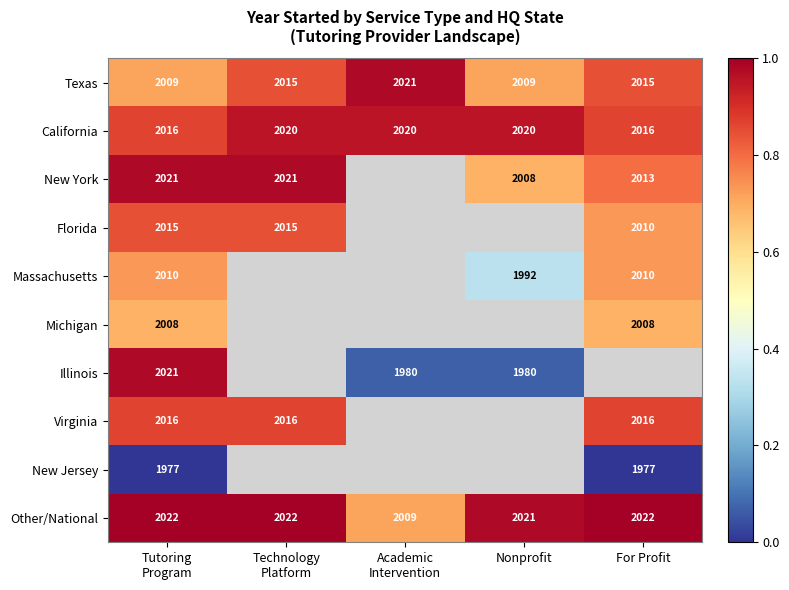

Is it true that Other/National equals 1233 at Nonprofit?

False